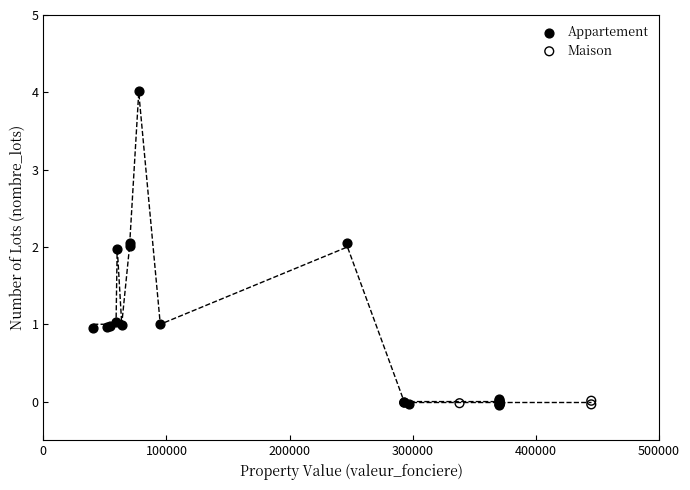

Which series contains the highest Y value?

Appartement